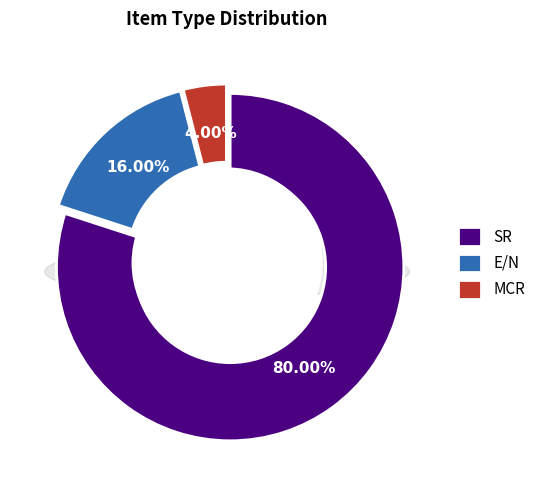

Which has a higher value, E/N or SR?

SR